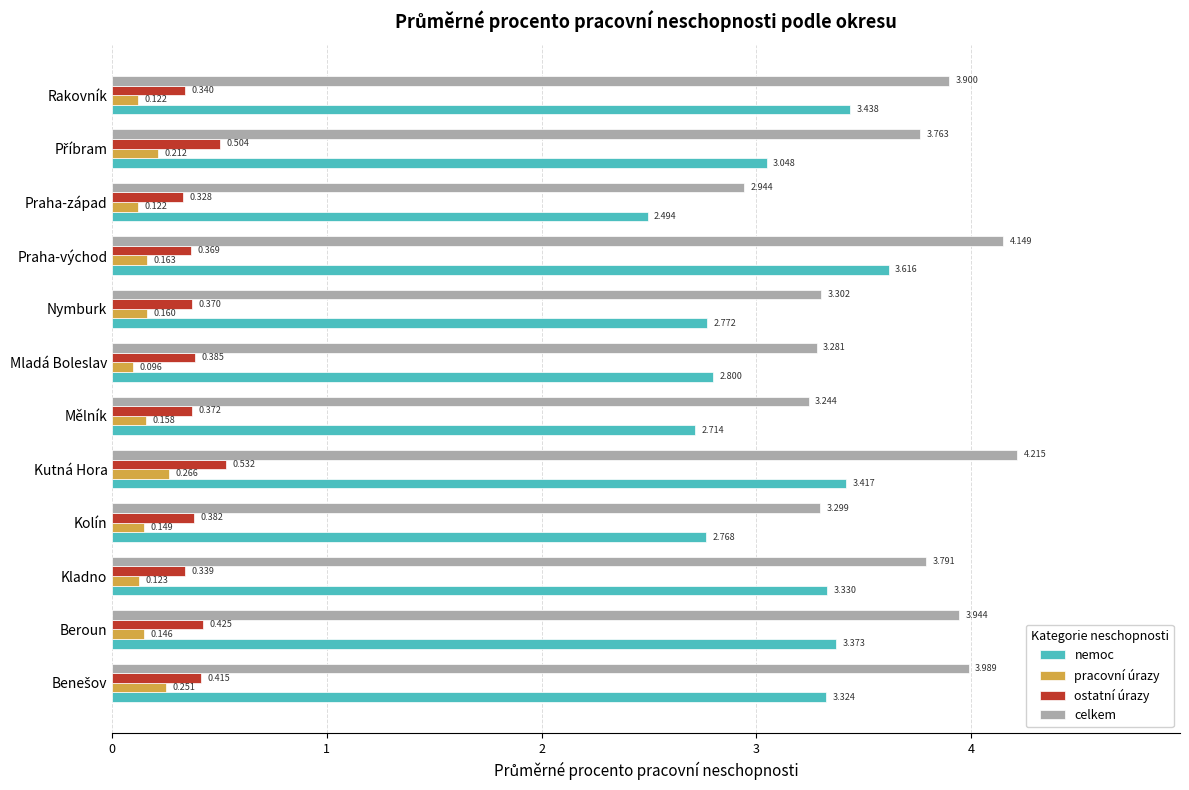

Which series has the widest spread of values?

celkem